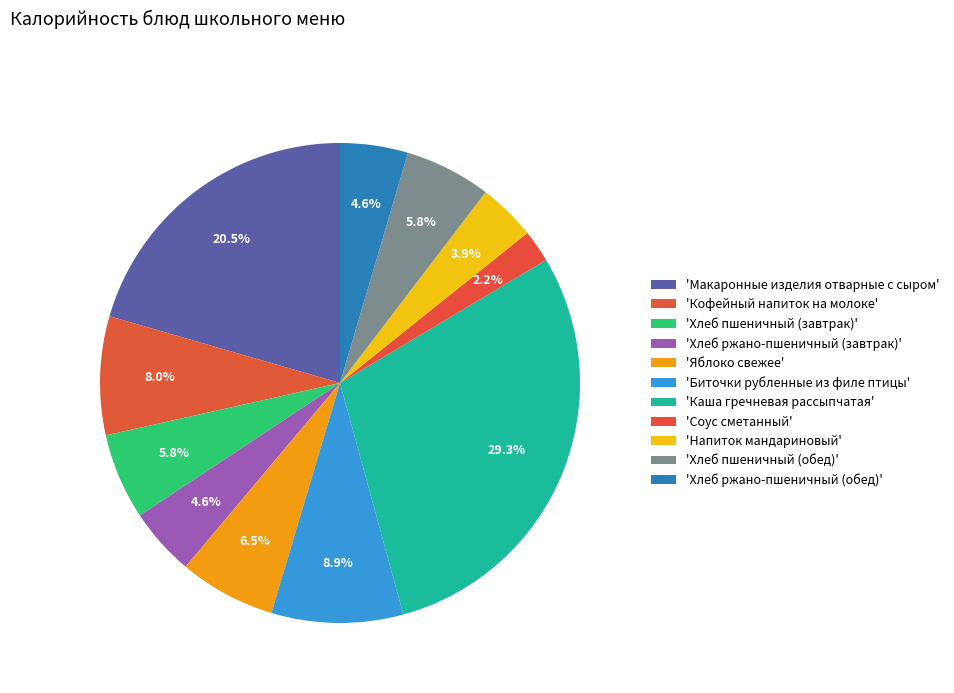

How many segments does this pie chart have?

11